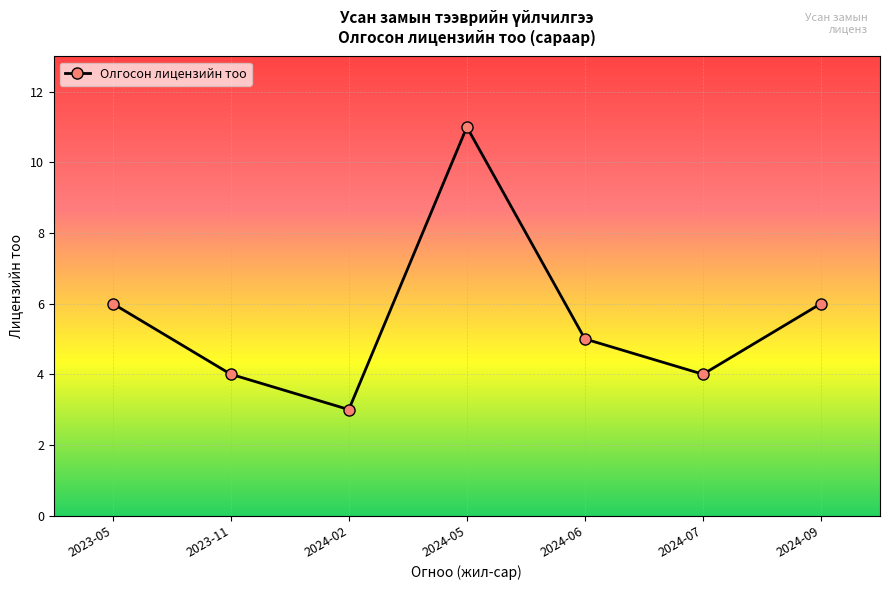

Is it true that the value at 2024-02 is 2?

False